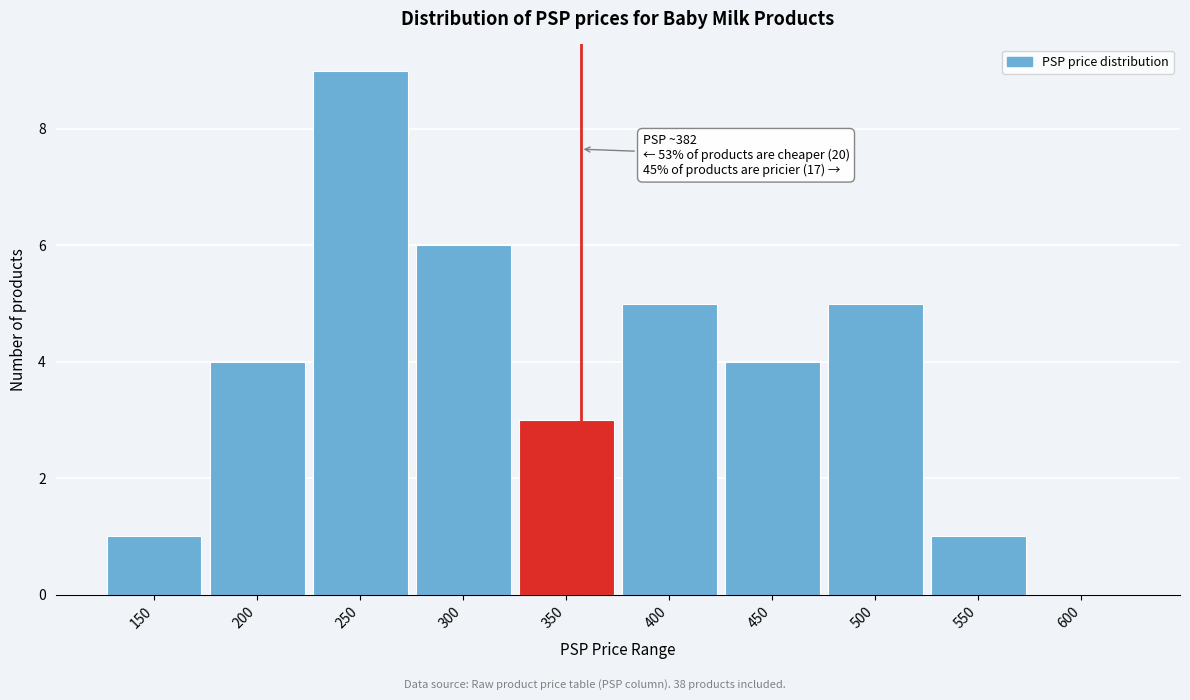

Reading left to right, extract all data points from this chart.

150=1	200=4	250=9	300=6	350=3	400=5	450=4	500=5	550=1	600=0